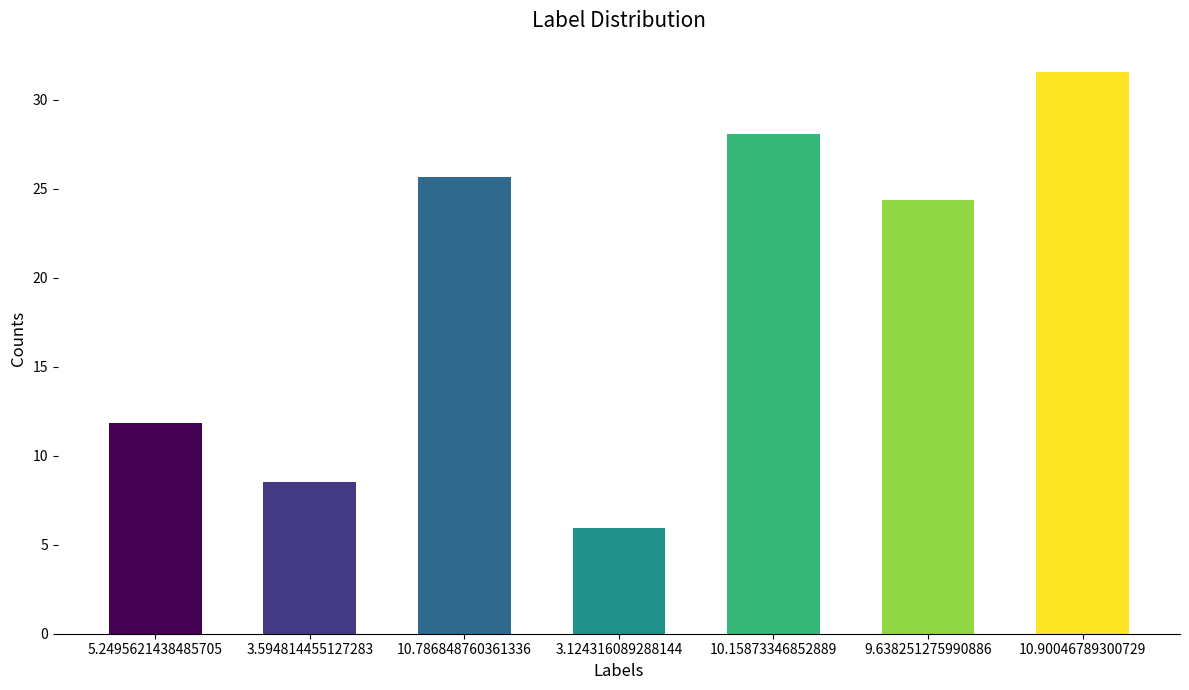

List the labels in order of value, smallest first.

3.124316089288144, 3.594814455127283, 5.2495621438485705, 9.638251275990886, 10.786848760361336, 10.15873346852889, 10.90046789300729